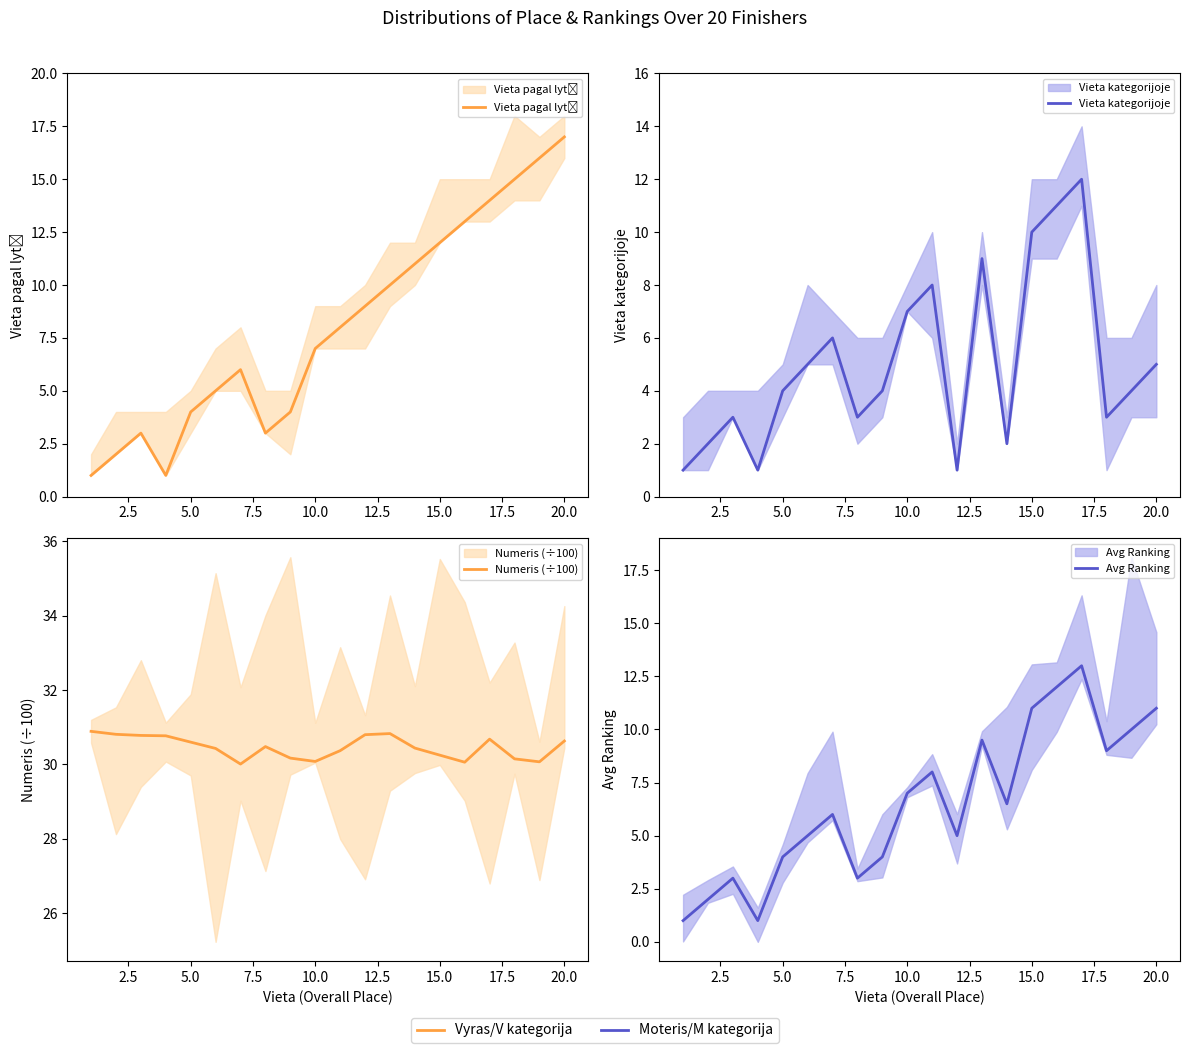

What is the spread (max minus min) of values at 10?

22.4